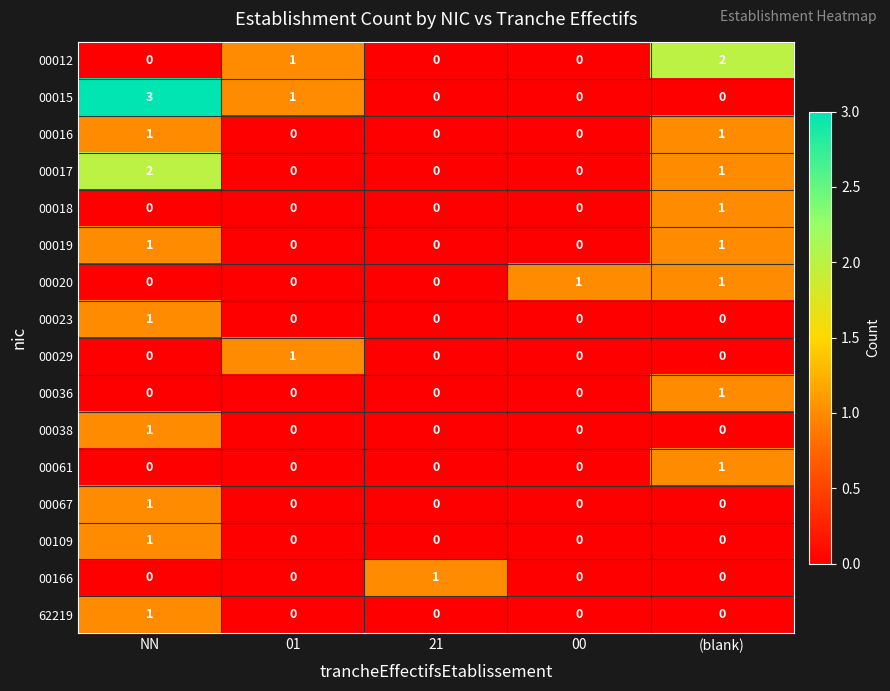

How many categories are shown in the chart?

5